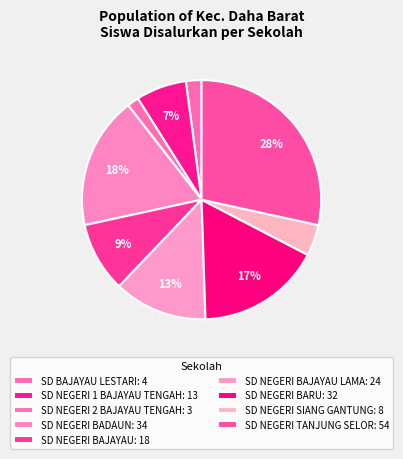

Count the number of slices in the pie.

9